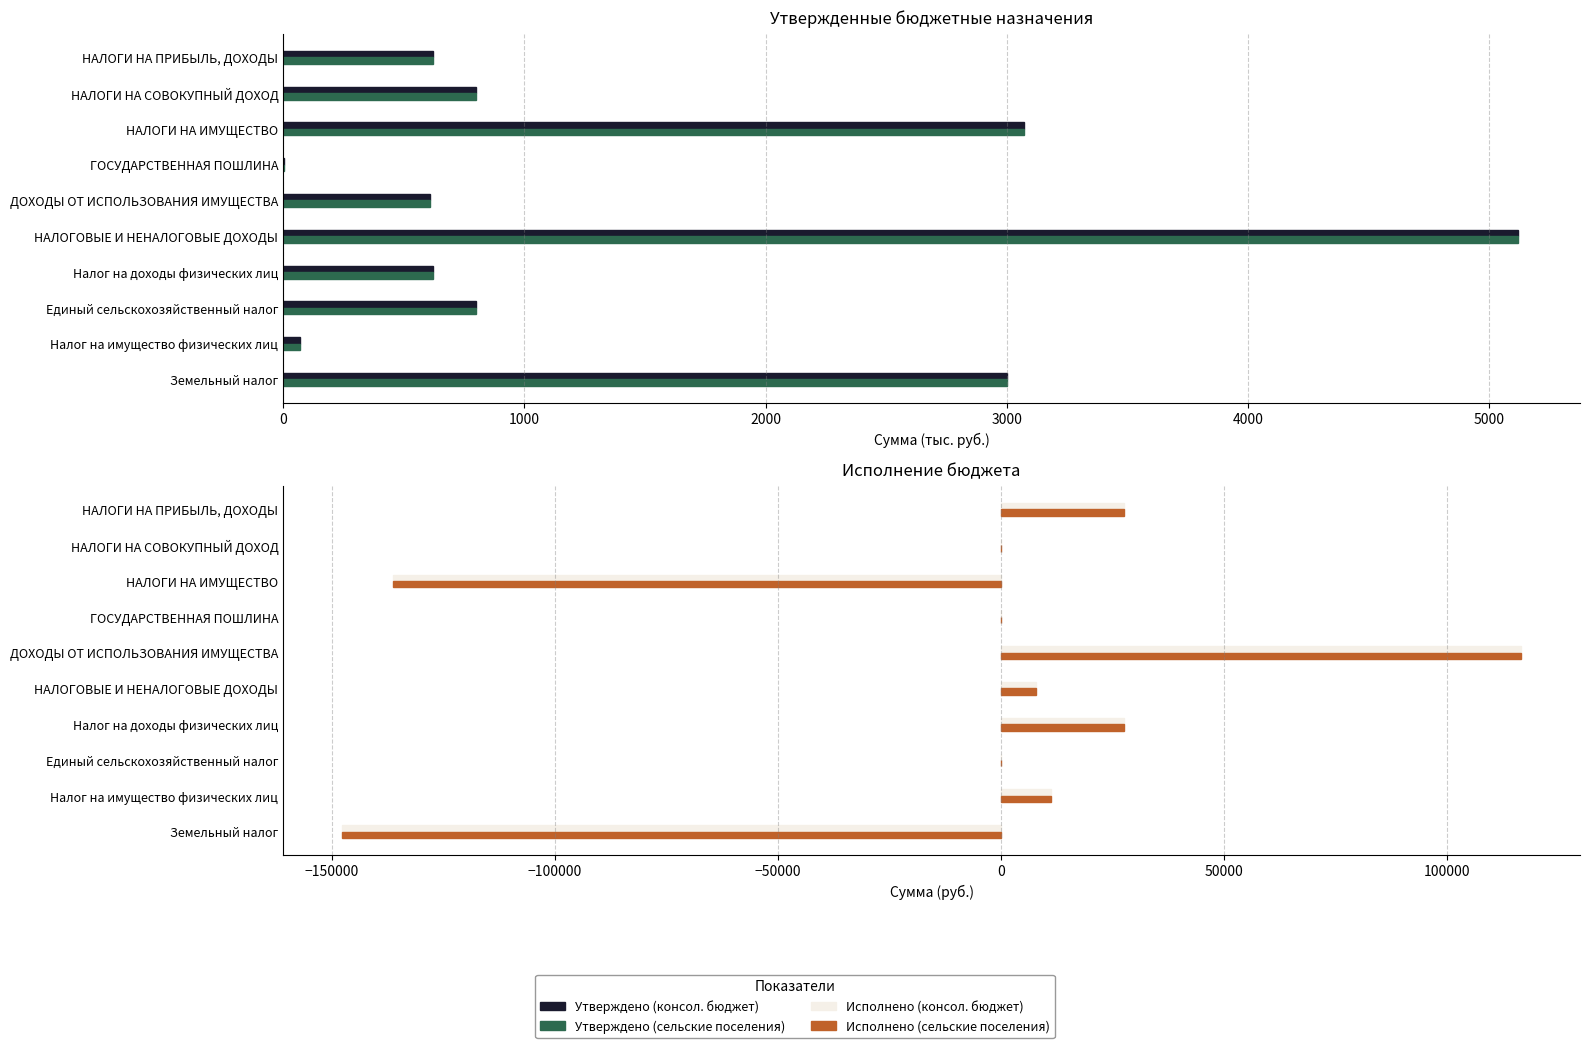

True or false: Утверждено (сельские поселения) has a value of 800.0 at НАЛОГИ НА СОВОКУПНЫЙ ДОХОД.

True